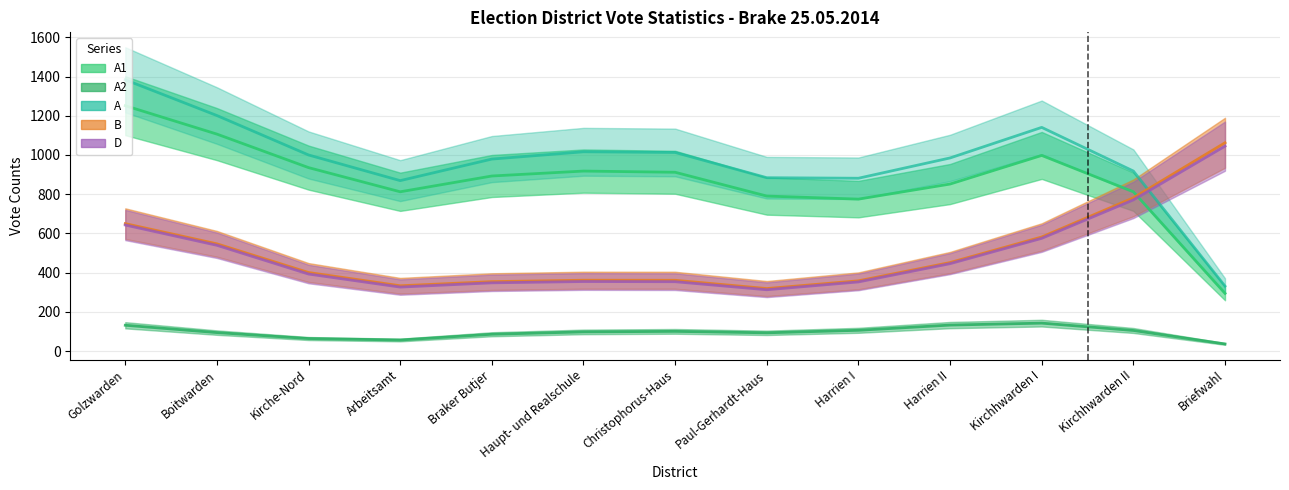

How many interior local peaks does the A2 (line) series have?

2